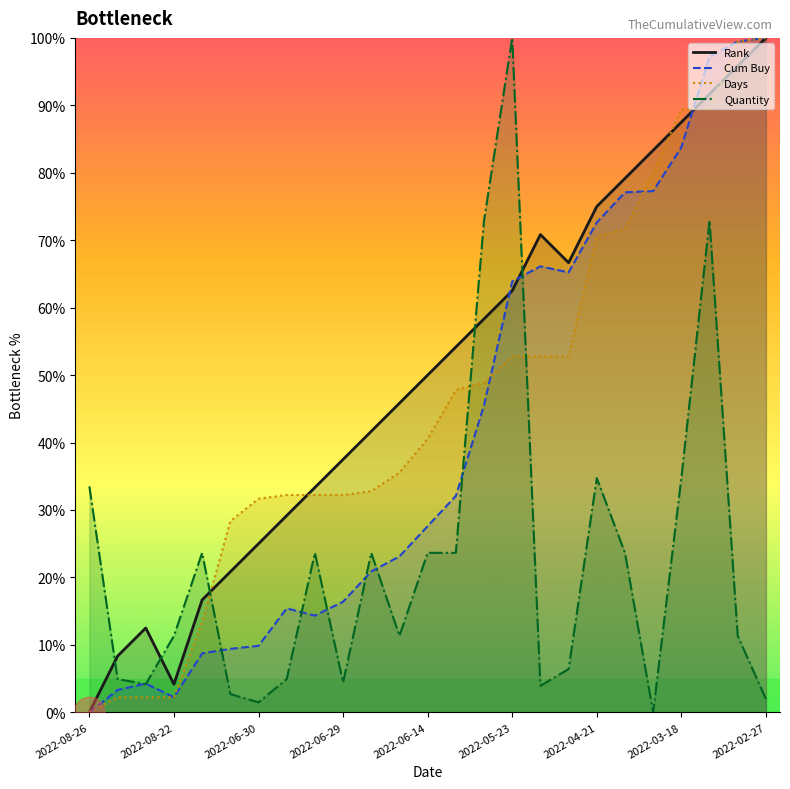

How many times do Quantity and Days cross each other?

3